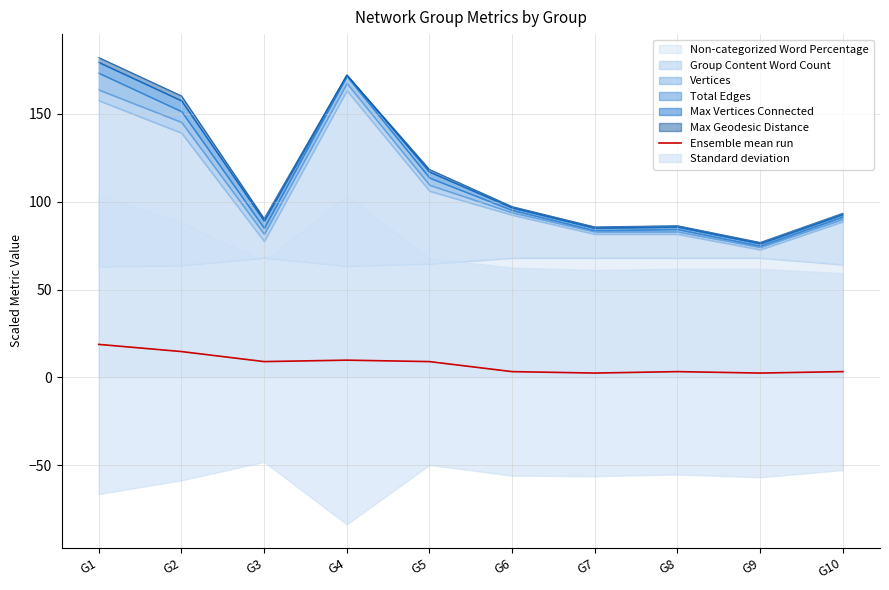

Rank the categories by value from highest to lowest.

G1, G2, G4, G3, G5, G6, G8, G10, G7, G9